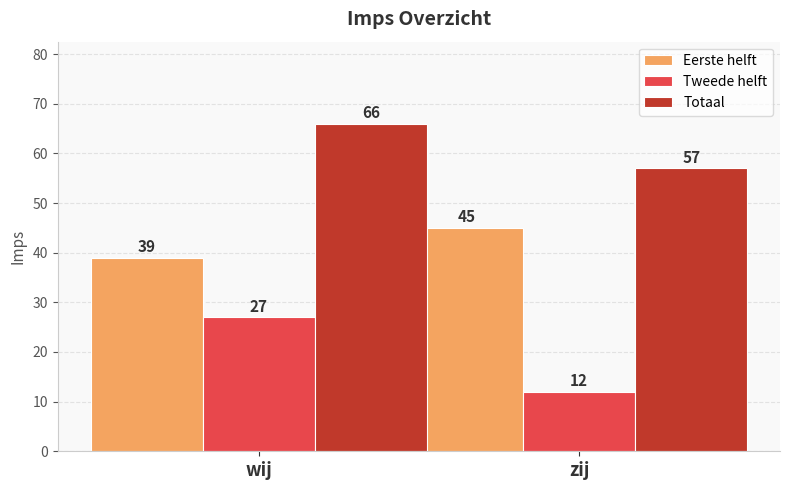

Between wij and zij, which series saw the biggest shift?

Tweede helft